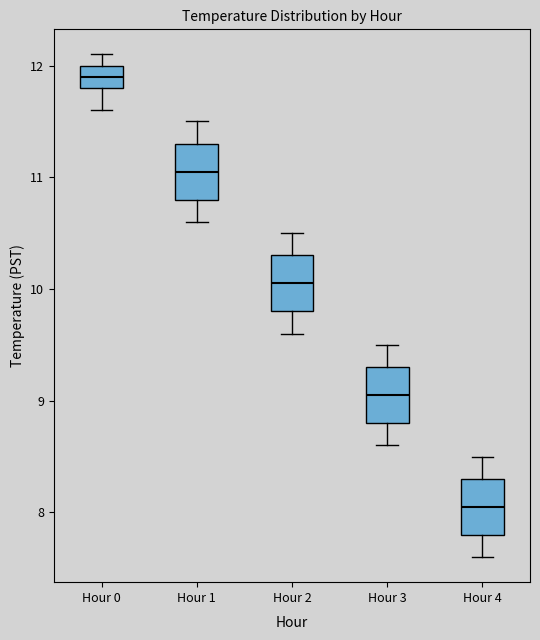

Where is the lower edge of the box for Hour 2 on the y-axis? The values are not printed on the chart, so give them approximately, as read against the axis.

9.8